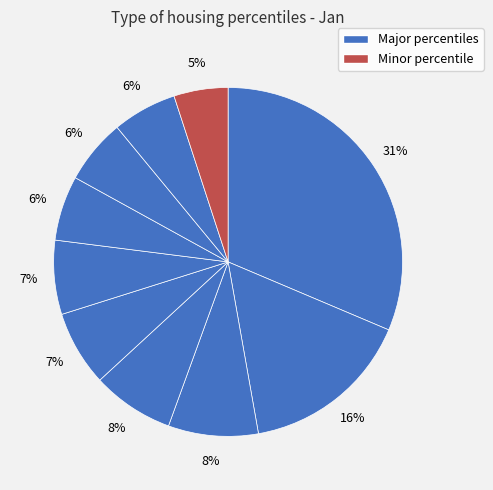

To the nearest percent, what is the difference between the largest and smallest slice percentages?

26%